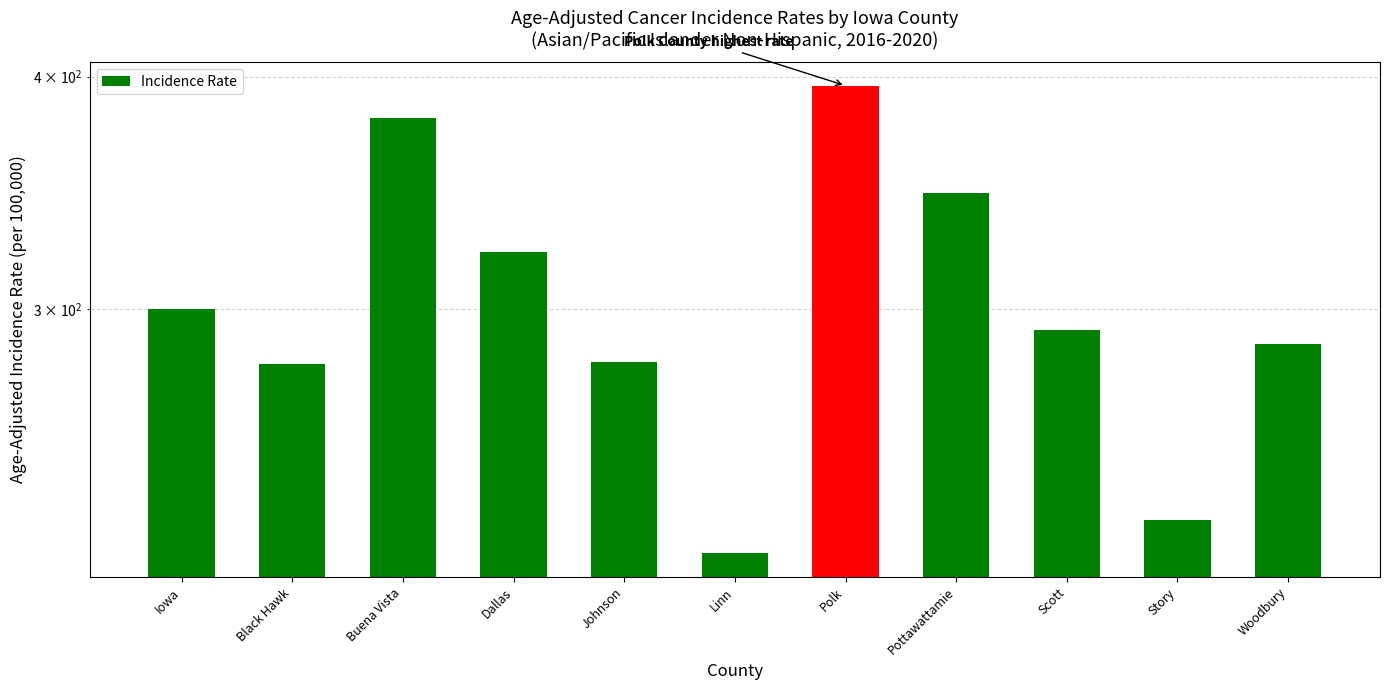

Which has a higher value, Dallas or Johnson?

Dallas